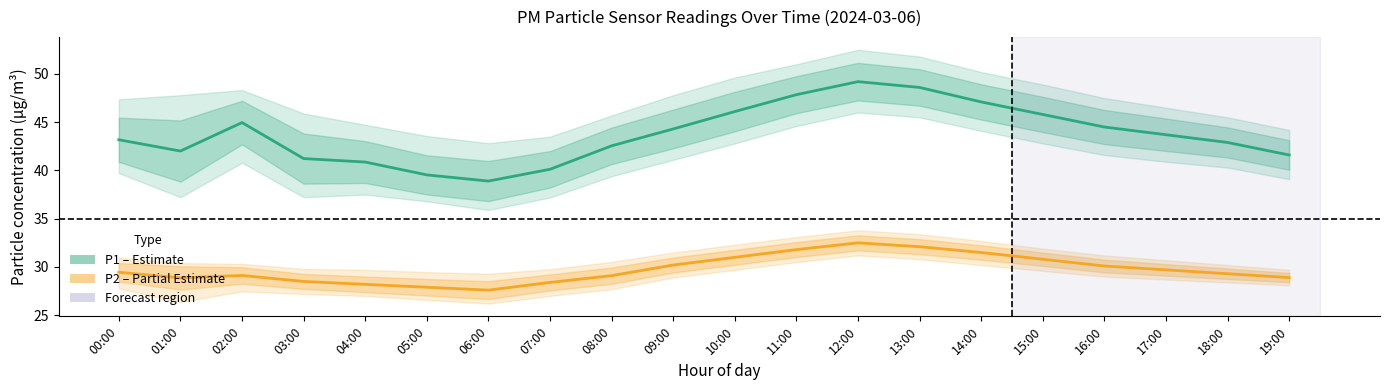

True or false: P1 (Estimate) has more than 2 interior local peaks.

False